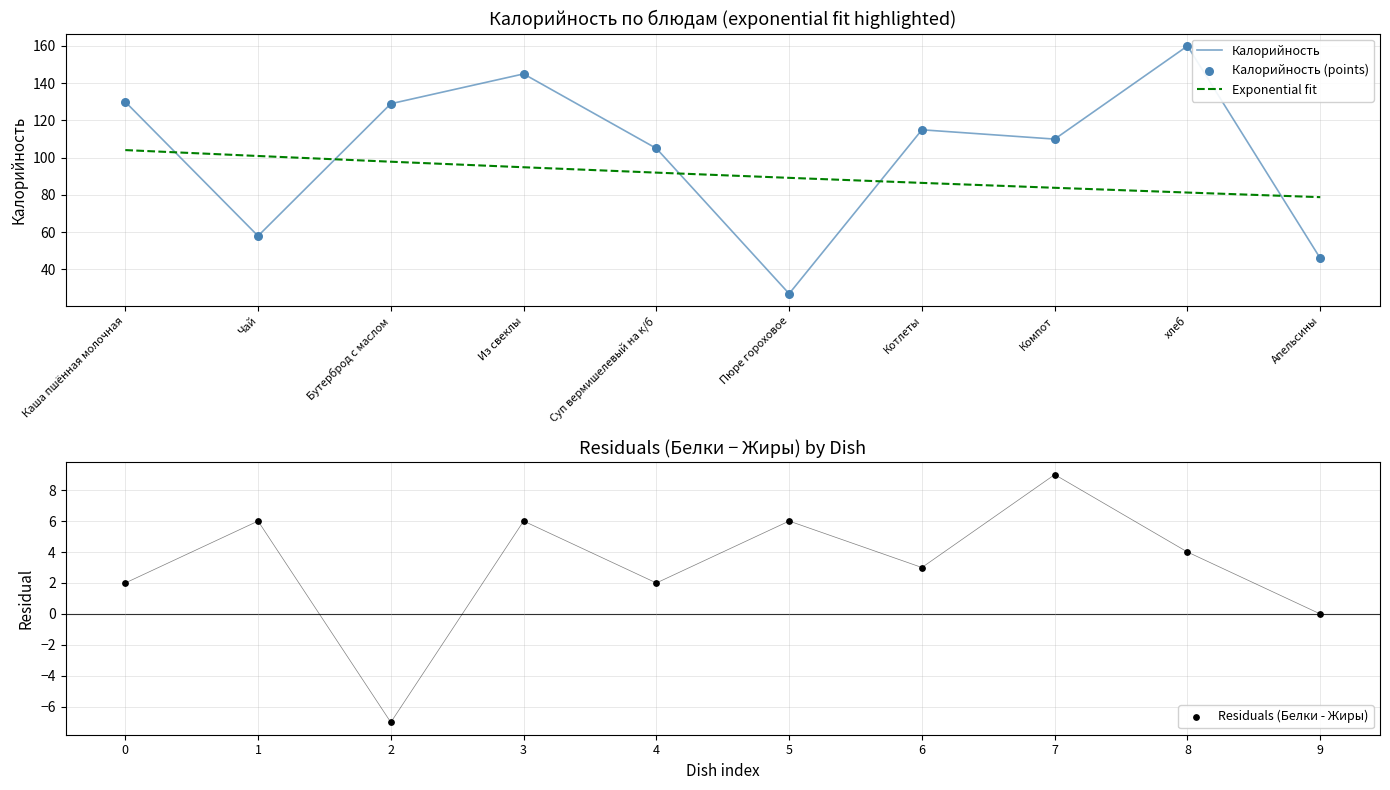

Which series contains the highest Y value?

Калорийность